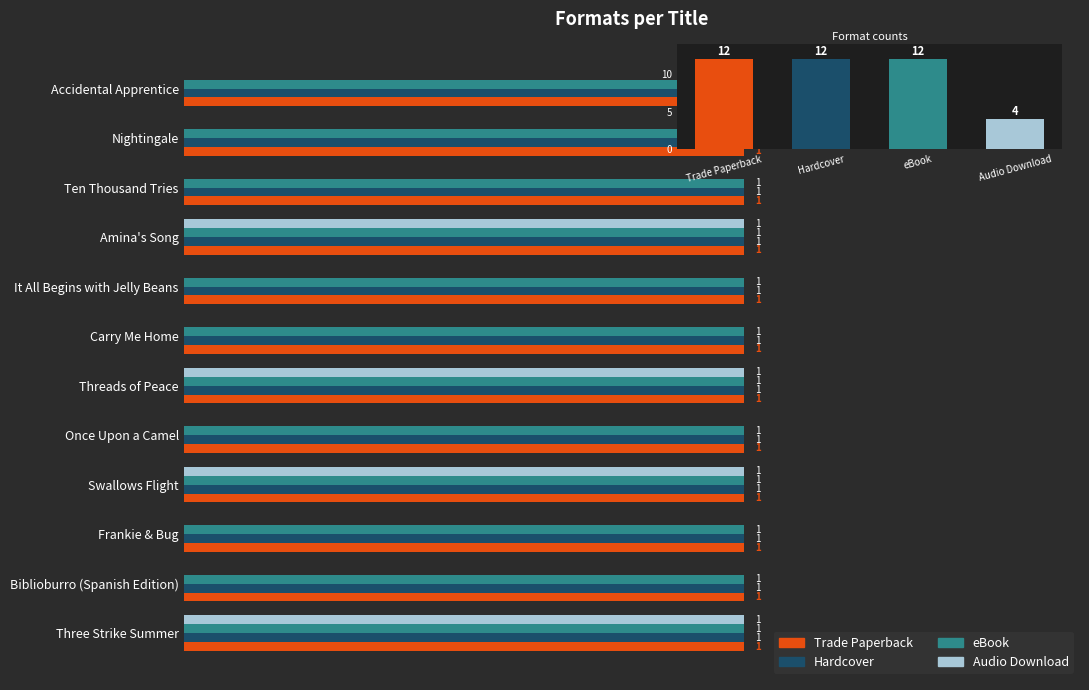

What is the difference between the maximum and minimum values in the Audio Download series?

1.0